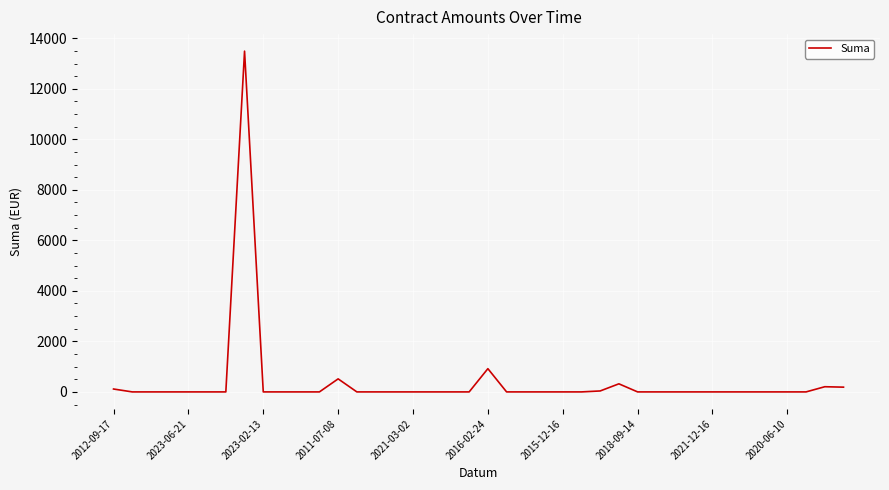

What is the maximum value shown in the chart?

13490.0